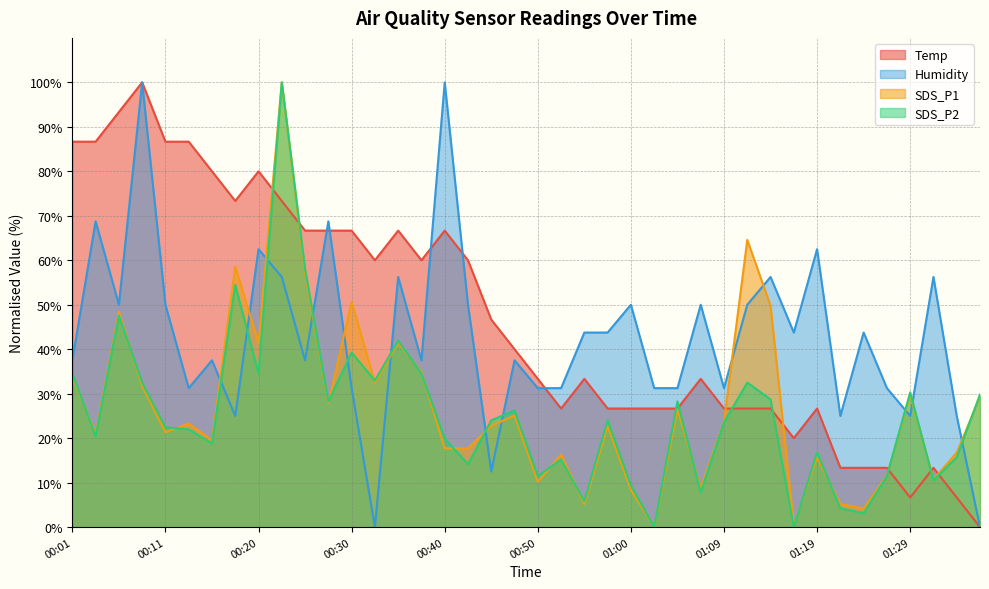

Reading left to right, extract all data points from this chart.

Temp: 86.7	86.7	93.3	100.0	86.7	86.7	80.0	73.3	80.0	73.3	66.7	66.7	66.7	60.0	66.7	60.0	66.7	60.0	46.7	40.0	33.3	26.7	33.3	26.7	26.7	26.7	26.7	33.3	26.7	26.7	26.7	20.0	26.7	13.3	13.3	13.3	6.7	13.3	6.7	0.0
Humidity: 37.5	68.7	50.0	100.0	50.0	31.3	37.5	25.0	62.5	56.3	37.5	68.7	31.3	0.0	56.3	37.5	100.0	50.0	12.5	37.5	31.3	31.3	43.8	43.8	50.0	31.3	31.3	50.0	31.3	50.0	56.3	43.8	62.5	25.0	43.8	31.3	25.0	56.3	25.0	0.0
SDS_P1: 33.9	20.9	48.4	31.7	21.3	23.3	19.5	58.6	41.4	100.0	57.2	27.9	50.6	32.5	41.4	34.9	17.7	17.7	22.7	25.1	10.2	16.3	5.2	22.7	8.4	0.0	26.5	8.8	23.7	64.6	49.8	0.4	15.8	5.2	4.2	11.6	29.7	10.7	16.7	29.3
SDS_P2: 34.5	20.4	47.6	32.5	22.4	22.0	18.8	54.5	34.5	100.0	58.1	28.3	39.2	33.0	41.9	34.5	19.9	14.1	24.0	26.2	11.5	15.2	5.8	24.0	9.4	0.0	28.3	7.8	23.5	32.5	28.7	0.0	16.8	4.2	3.1	11.5	30.3	10.5	15.7	29.8